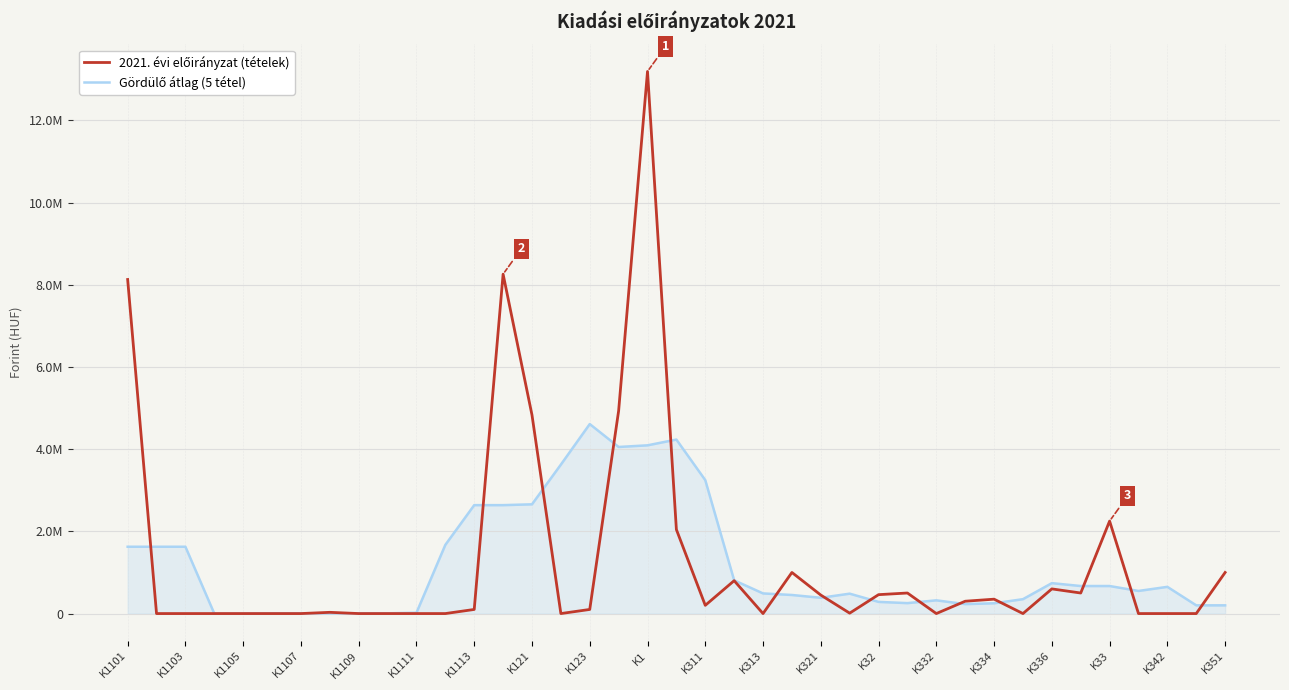

What is the value of the Gördülő átlag (5 tétel) point at the 37th from the left?

650000.0